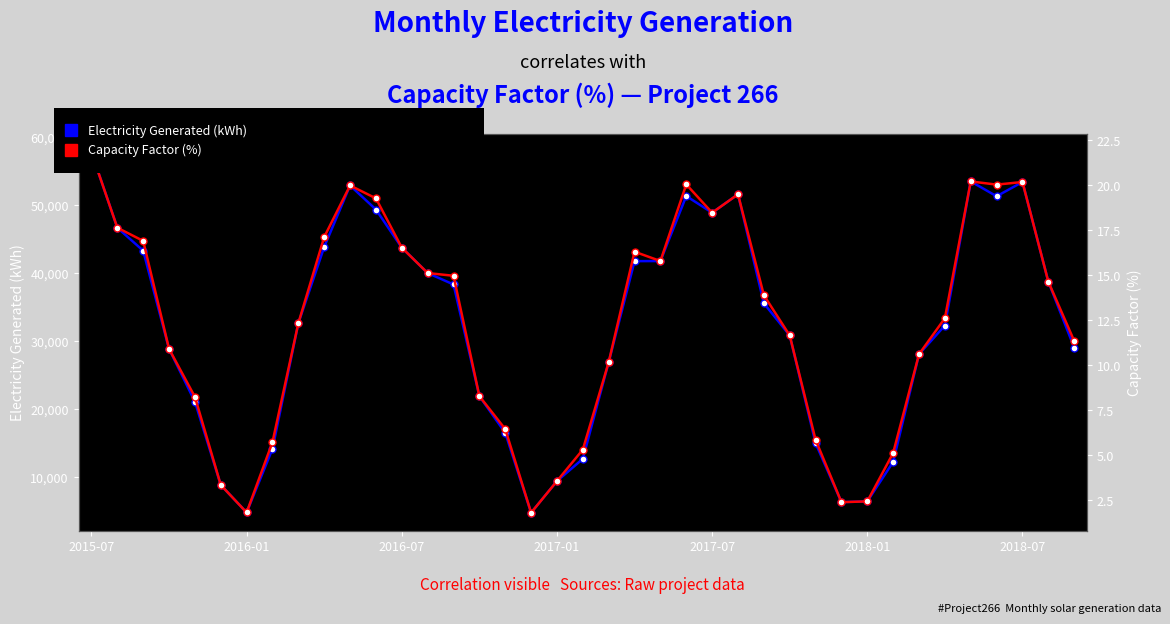

Which series changed the most between 2018-01 and 15?

Electricity Generated (kWh)